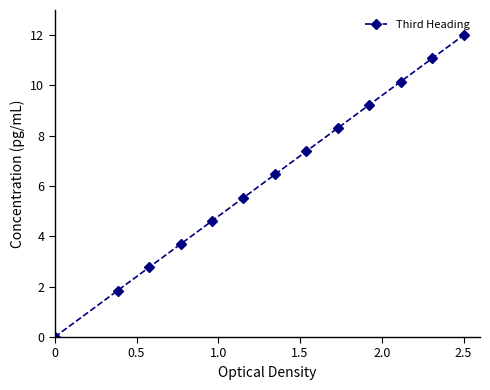

True or false: the data has more than 2 interior local peaks.

False